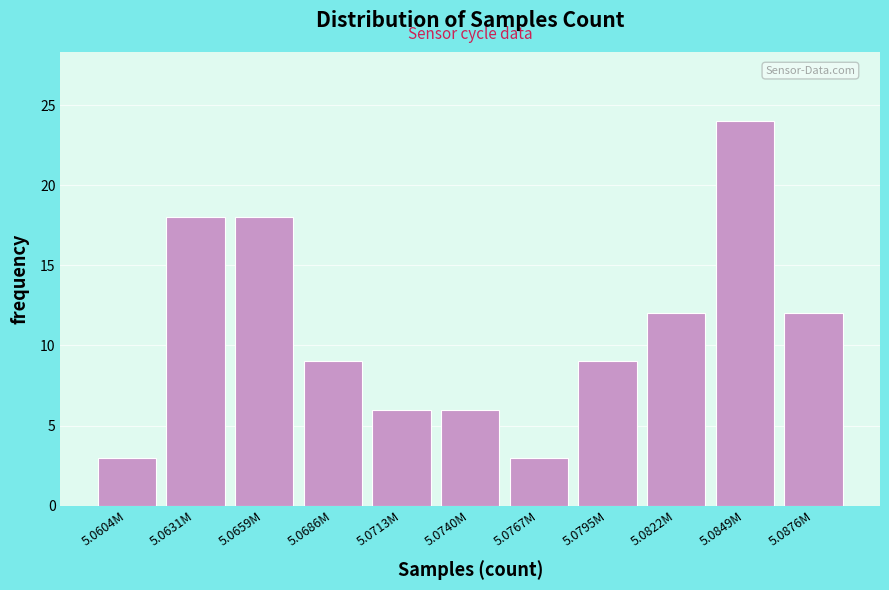

Reading left to right, transcribe all the data shown in this chart.

3	18	18	9	6	6	3	9	12	24	12